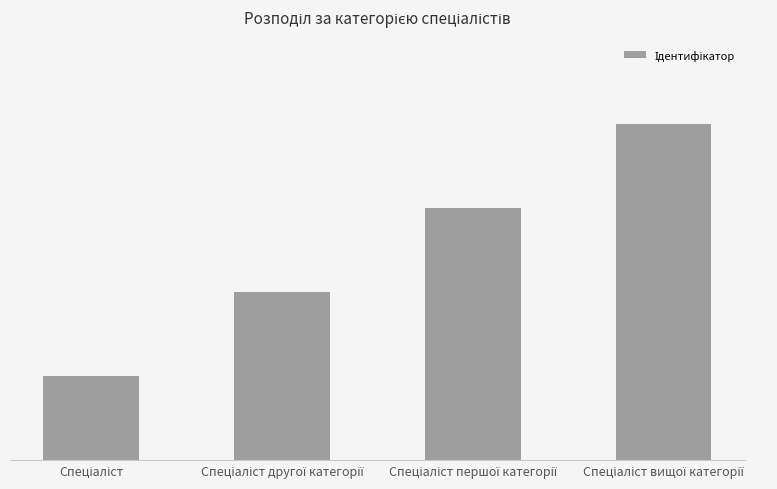

Are the bars horizontal?

No